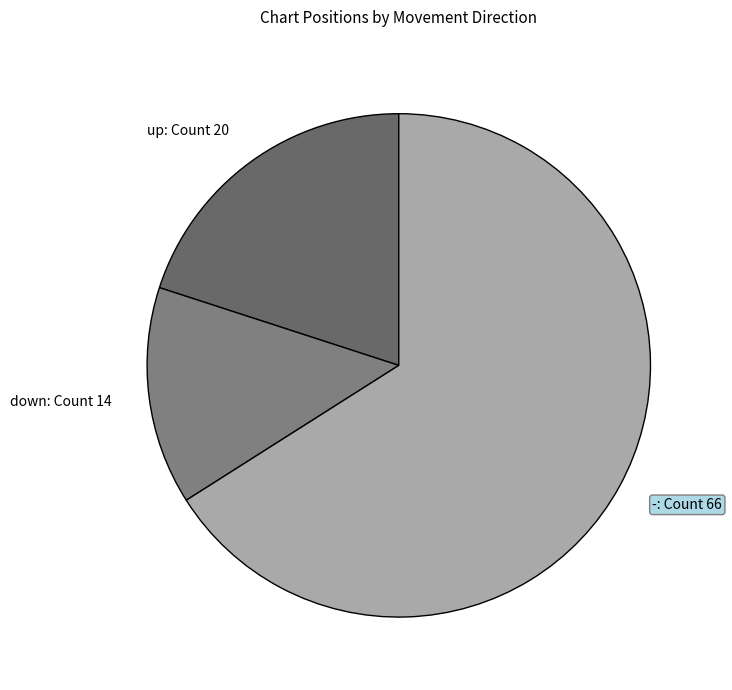

What is the ratio of the value at up: Count 20 to the value at down: Count 14?

1.4